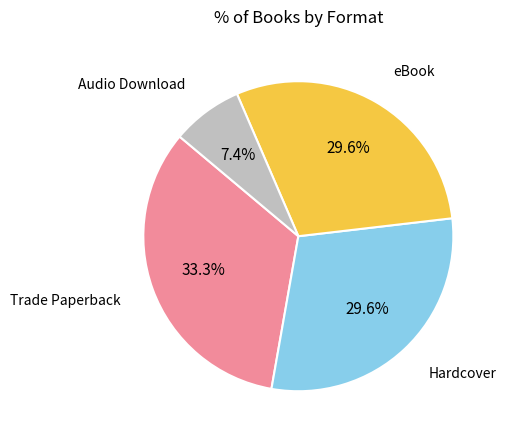

Count the number of slices in the pie.

4